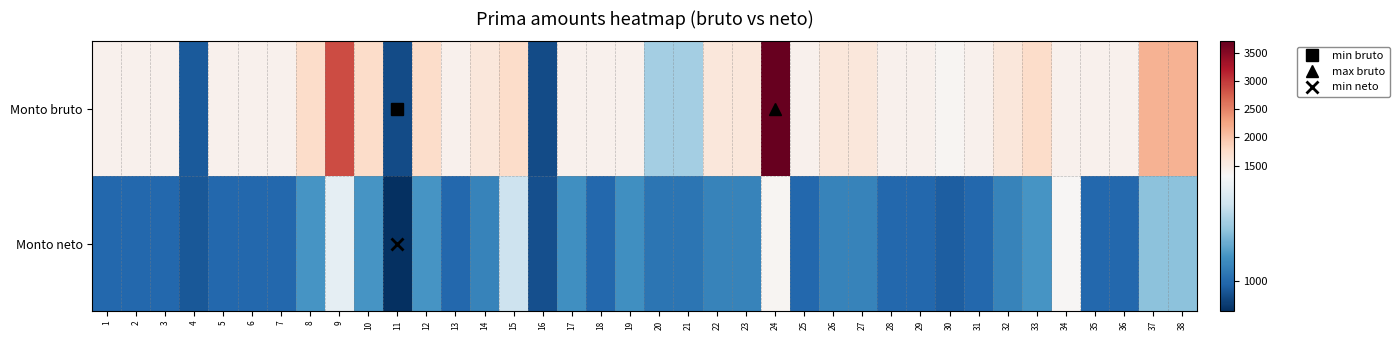

Between 18 and 37, which series saw the biggest shift?

Monto bruto